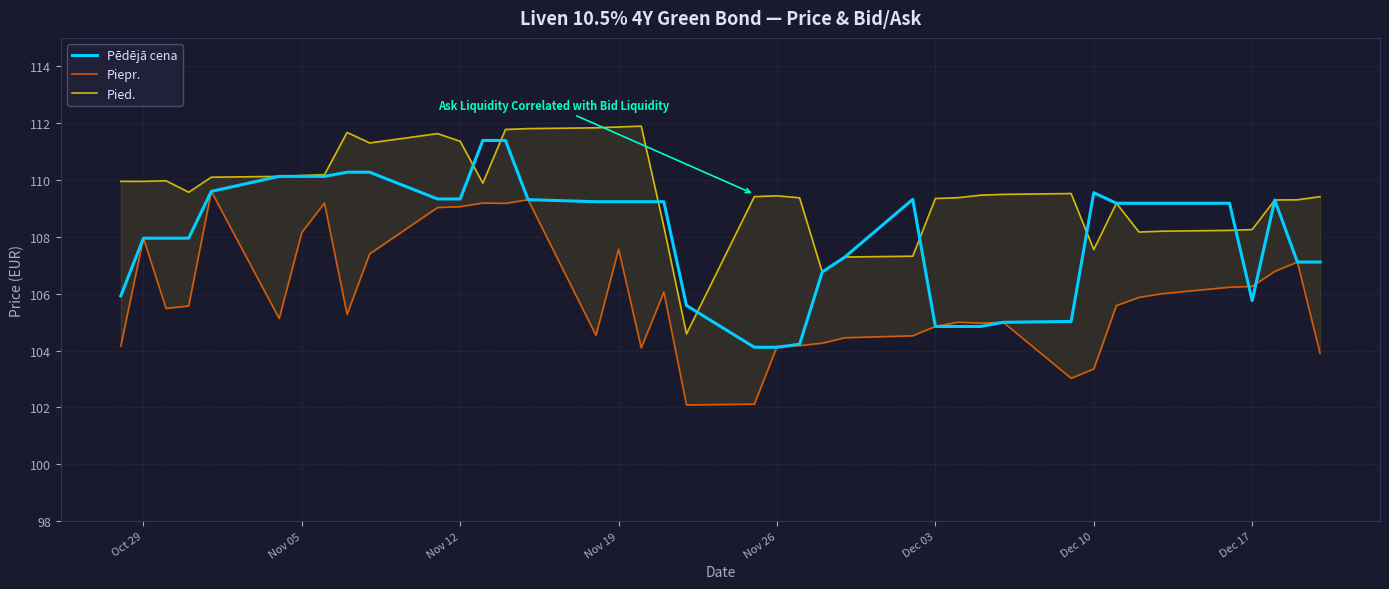

What is the smallest value displayed?

102.1